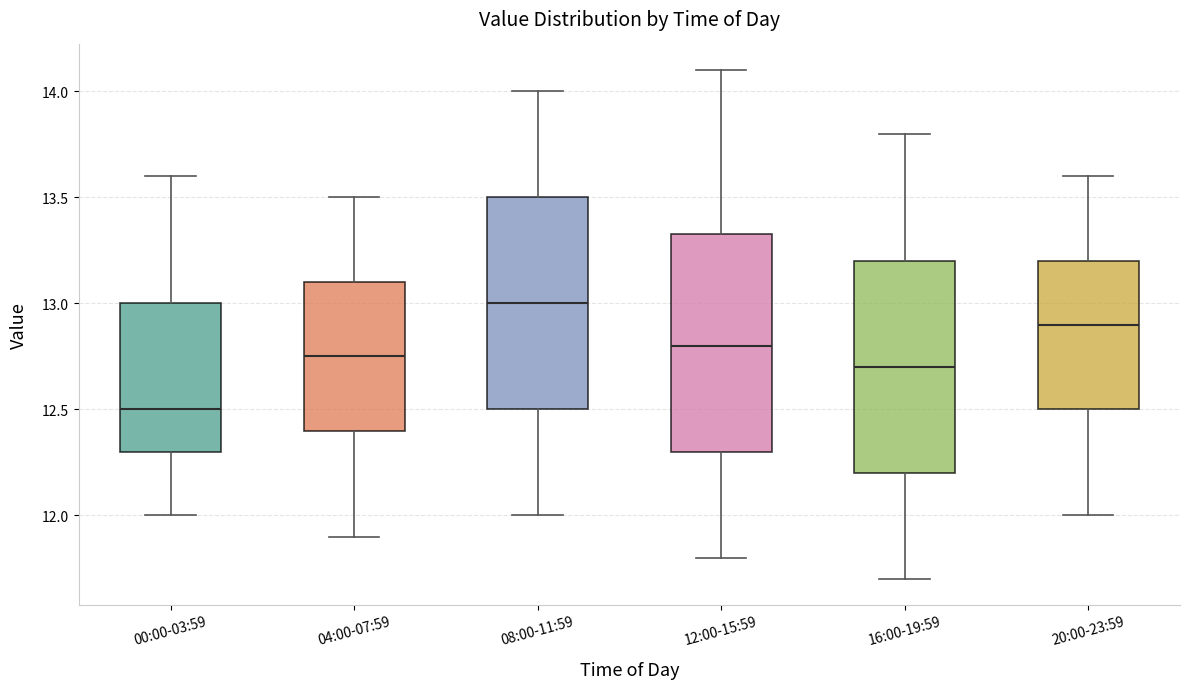

Reading left to right, read every box against the y-axis: the position of its median line, the range the box covers, and the ends of its whiskers. The values are not printed on the chart, so give them approximately, as read against the axis.

00:00-03:59: median 12.50, box 12.30 to 13.00, whiskers 12.00 to 13.60
04:00-07:59: median 12.75, box 12.40 to 13.10, whiskers 11.90 to 13.50
08:00-11:59: median 13.00, box 12.50 to 13.50, whiskers 12.00 to 14.00
12:00-15:59: median 12.80, box 12.30 to 13.35, whiskers 11.80 to 14.10
16:00-19:59: median 12.70, box 12.20 to 13.20, whiskers 11.70 to 13.80
20:00-23:59: median 12.90, box 12.50 to 13.20, whiskers 12.00 to 13.60